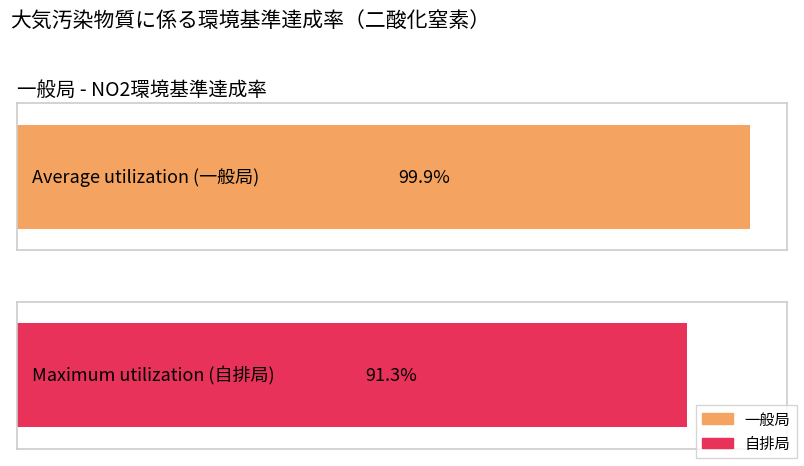

What are all the series names shown in the legend?

一般局, 自排局